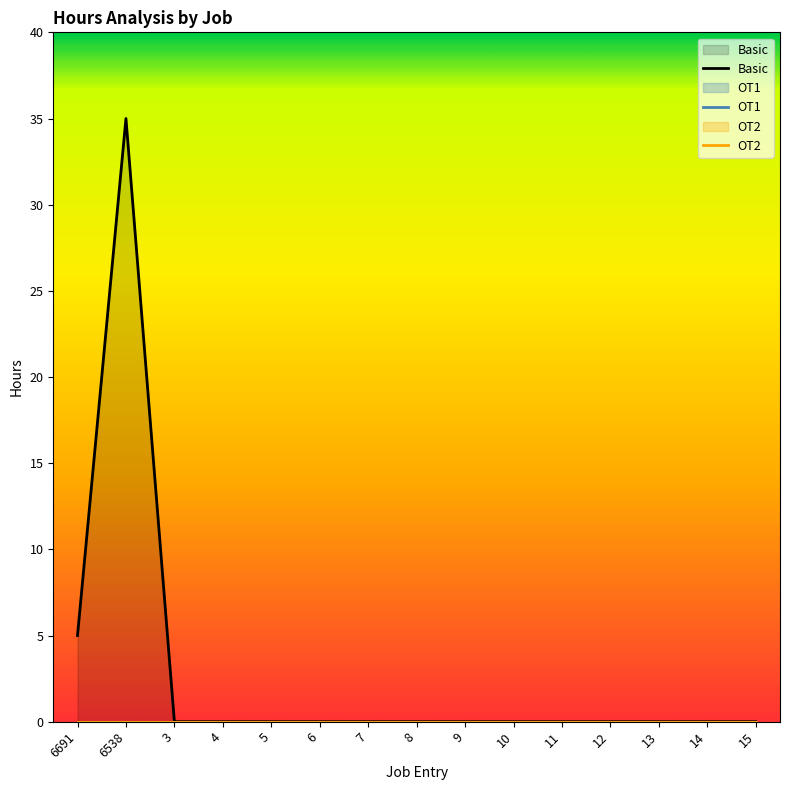

True or false: OT2 and OT1 cross at least once.

False